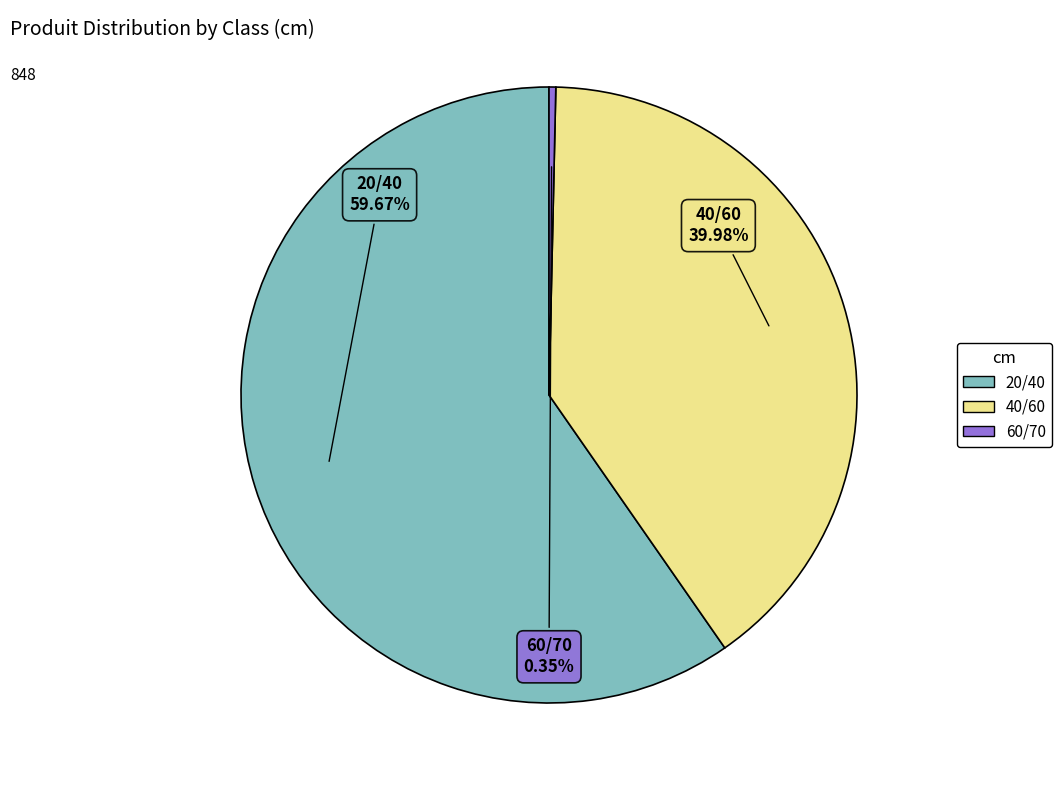

How many segments does this pie chart have?

3